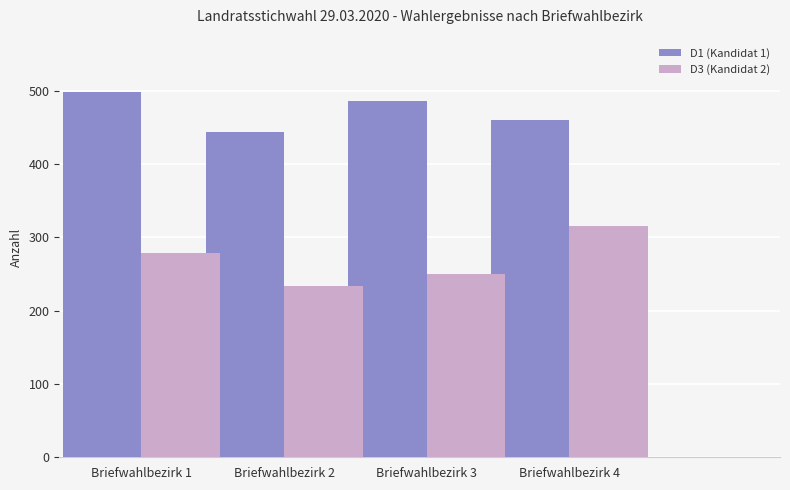

Reading right to left, extract all data points from this chart.

D1 (Kandidat 1): 460	486	444	498
D3 (Kandidat 2): 315	250	234	279